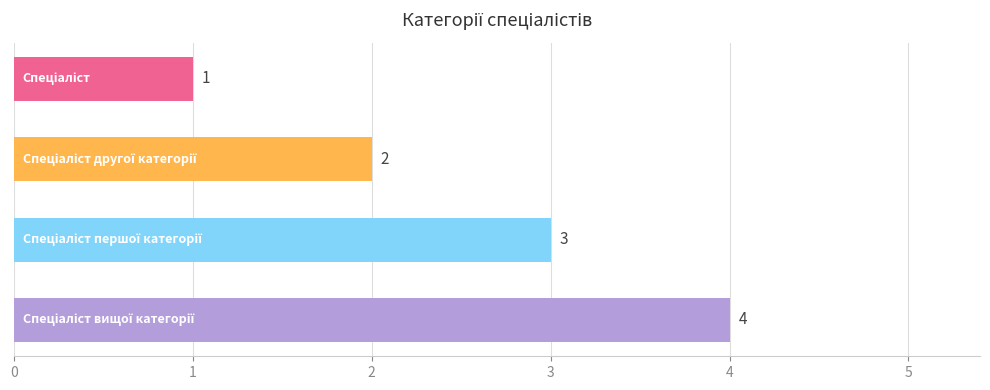

Does the chart contain stacked bars?

No